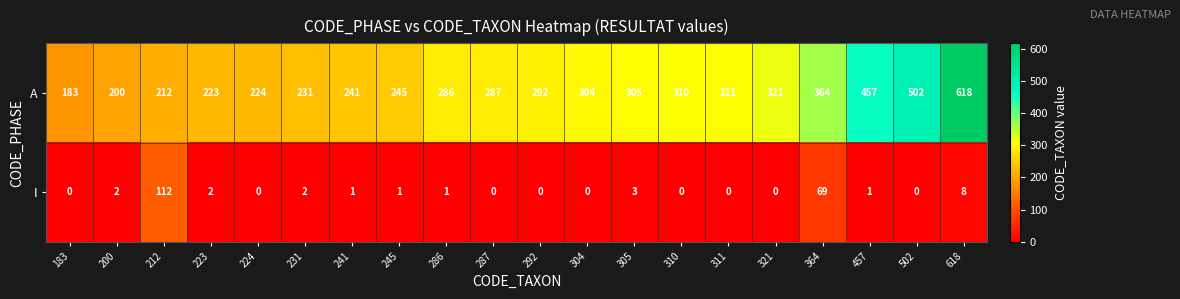

At which label does A reach its peak?

618